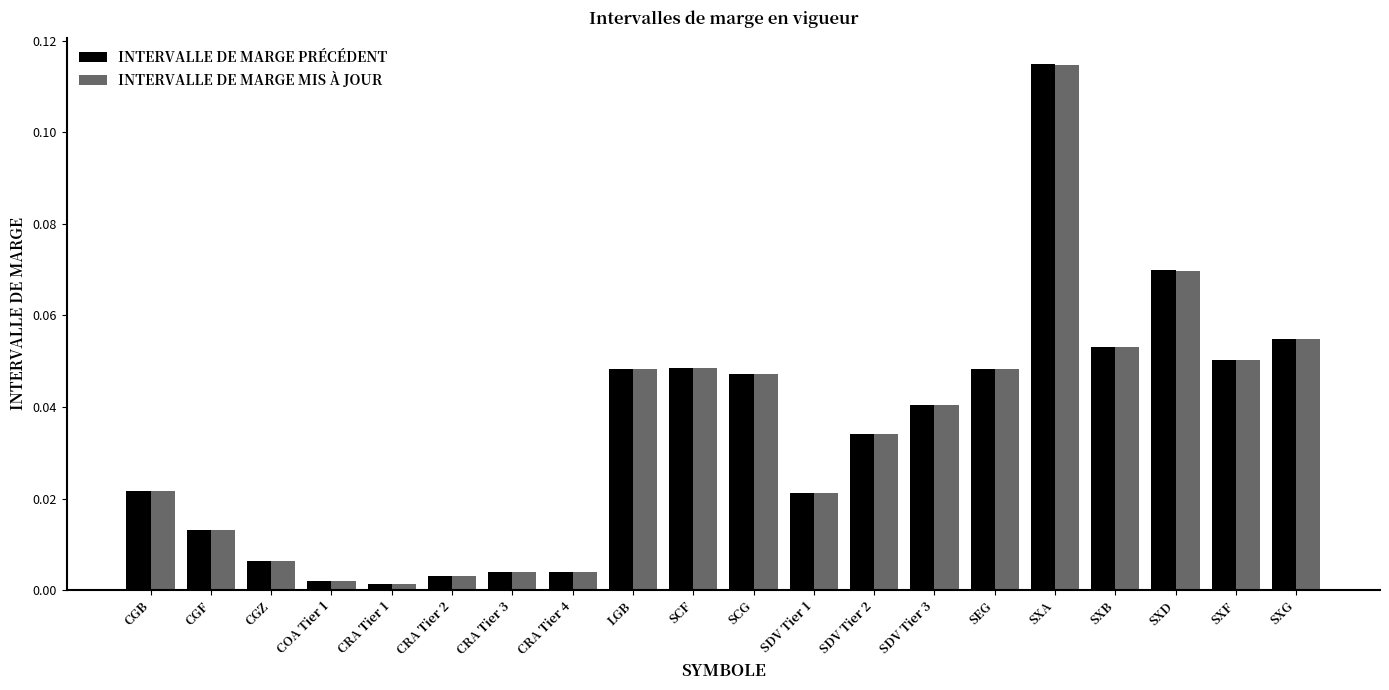

True or false: INTERVALLE DE MARGE PRÉCÉDENT has a value of 0.1 at SDV Tier 3.

False